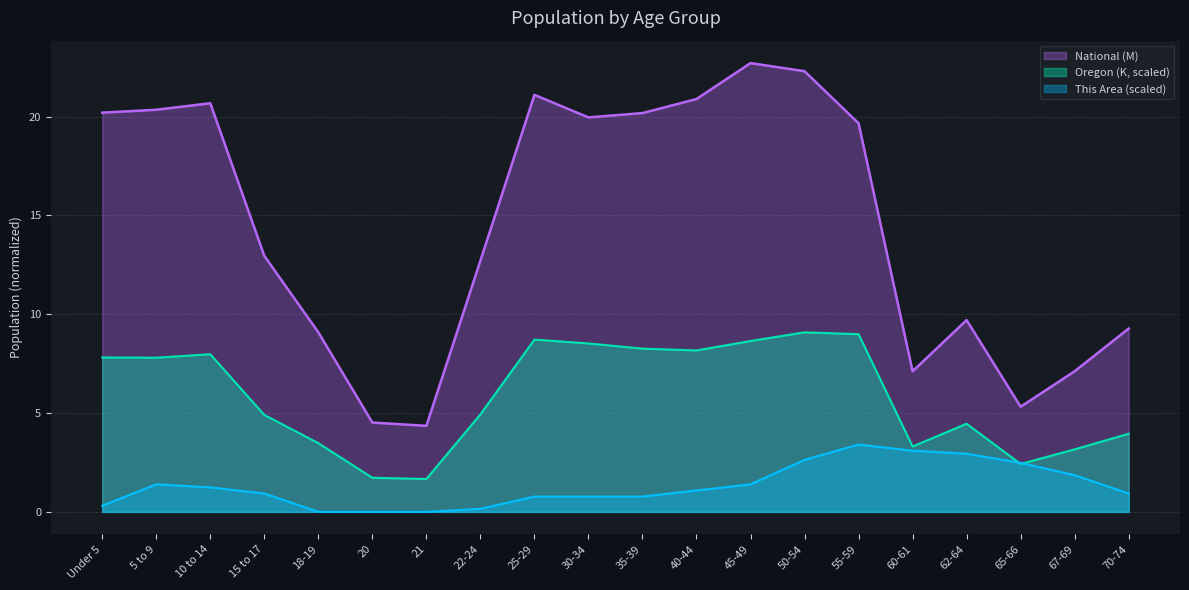

How many distinct data groups are displayed?

3